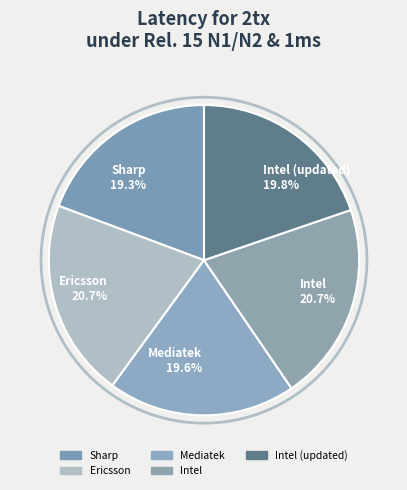

Is there any slice that represents more than half of the pie?

No